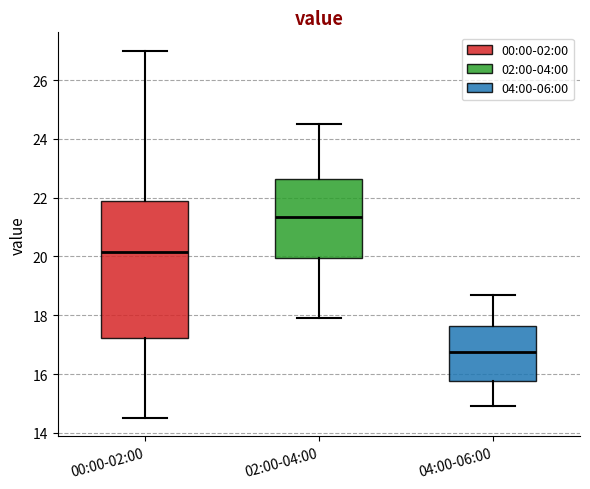

Reading left to right, transcribe this box plot: for each box, give where its median line is, the range the box spans, and where its two whiskers end, as read against the y-axis. The values are not printed on the chart, so give them approximately, as read against the axis.

00:00-02:00: median 20.2, box 17.2 to 22.0, whiskers 14.6 to 27.0
02:00-04:00: median 21.4, box 20.0 to 22.6, whiskers 18.0 to 24.6
04:00-06:00: median 16.8, box 15.8 to 17.6, whiskers 15.0 to 18.8